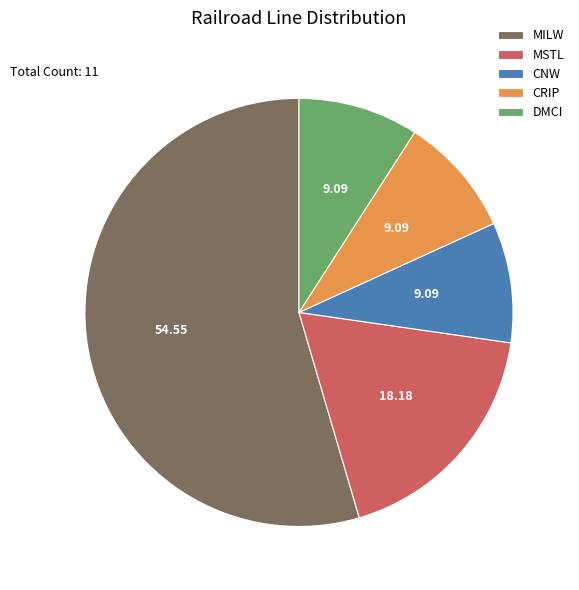

Is CNW the majority of the pie?

No